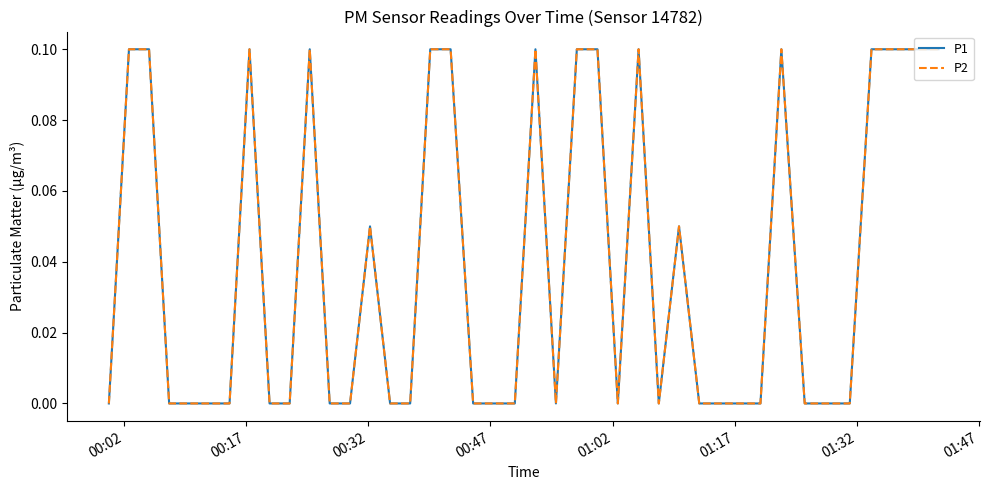

Does the chart have visible grid lines?

No